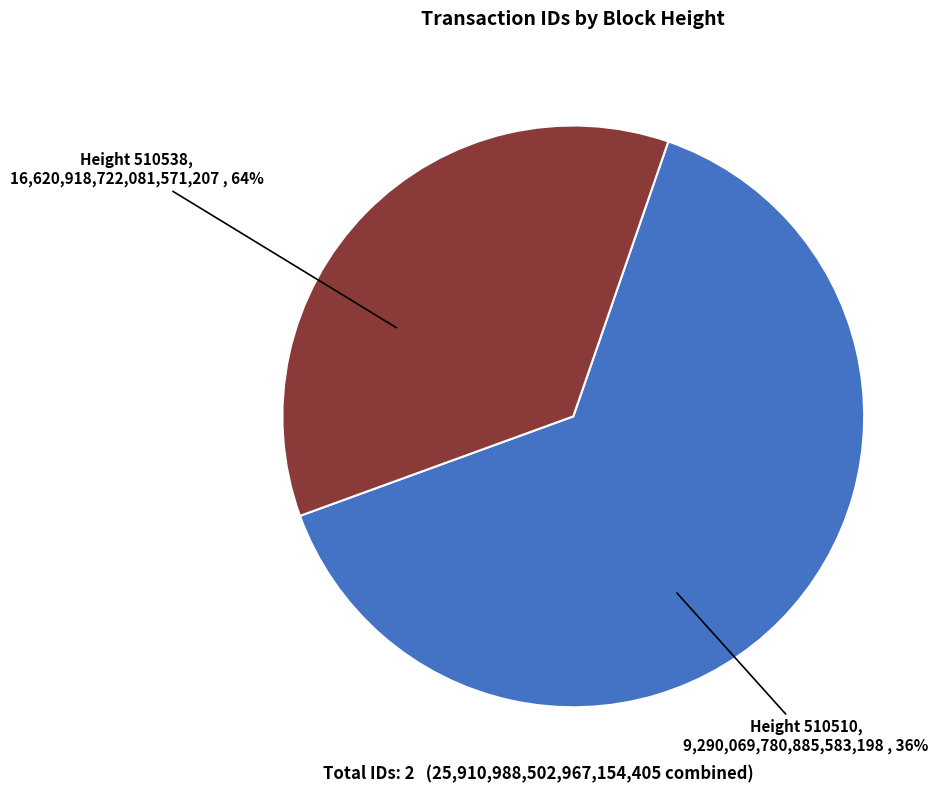

Count the number of slices in the pie.

2